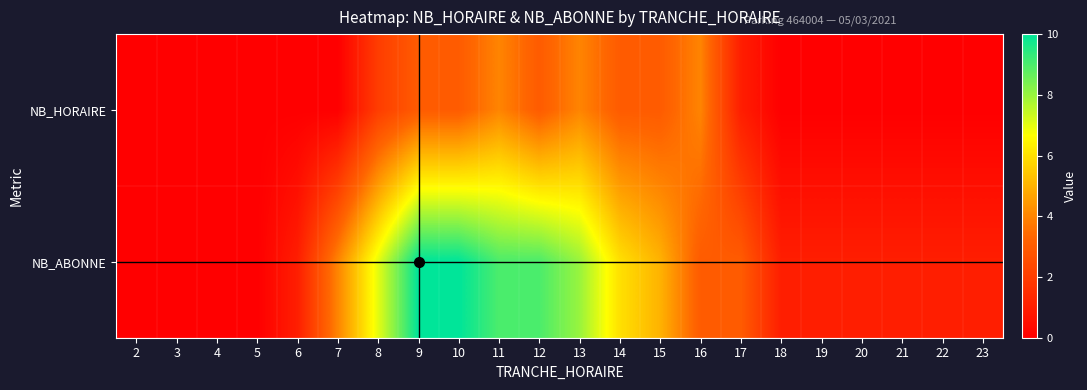

At which category does the chart reach its peak across all series?

9